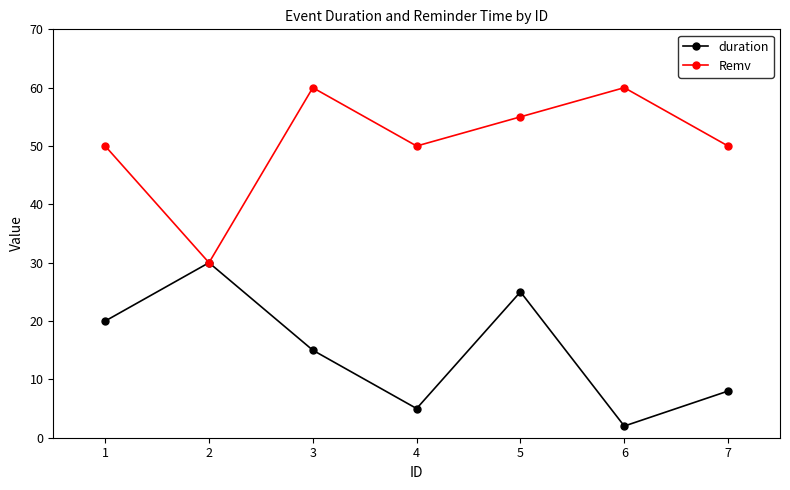

True or false: duration has a value of 17 at 2.

False